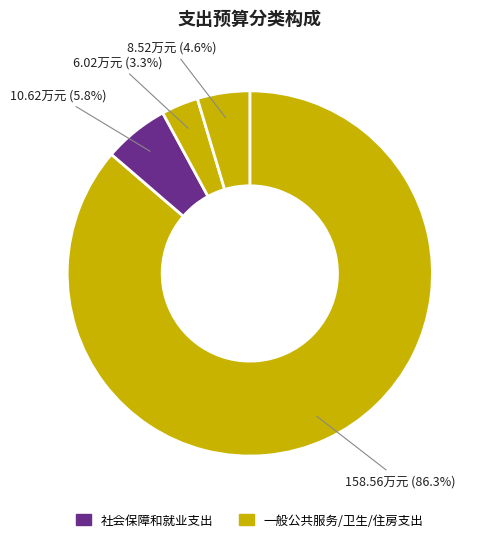

How many slices are in this pie chart?

4